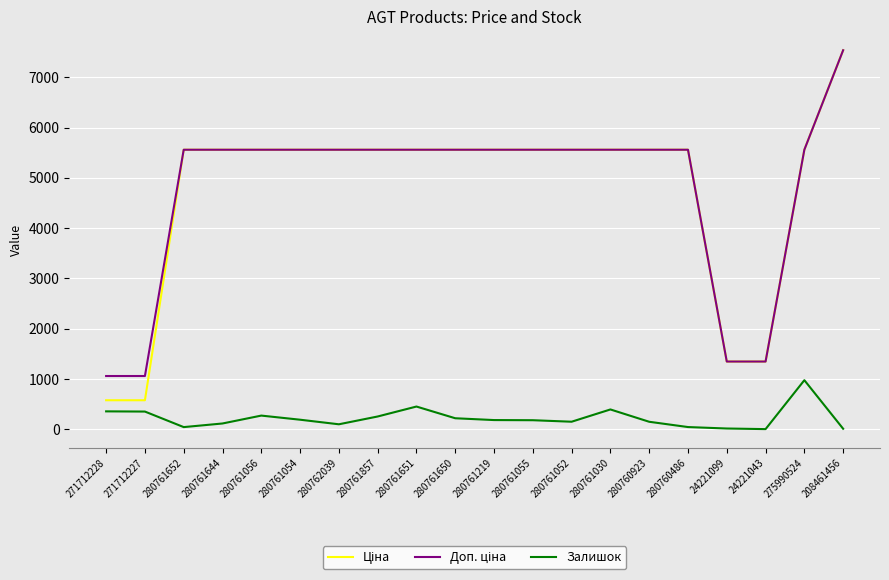

Which label corresponds to the largest value in the chart?

208461456